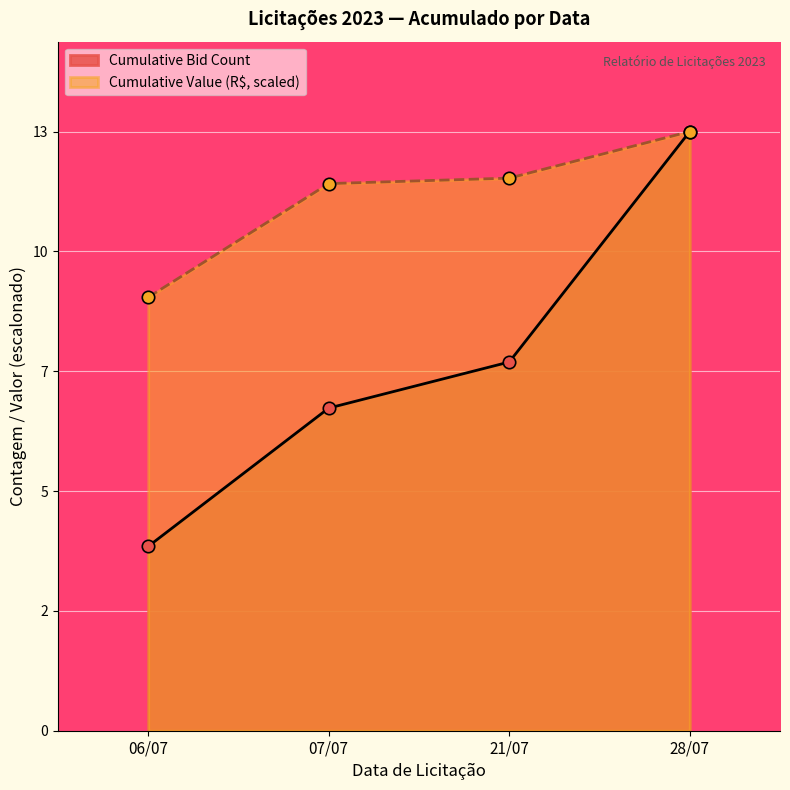

What is the ratio of the value at 21/07/2023 to the value at 28/07/2023?

0.9